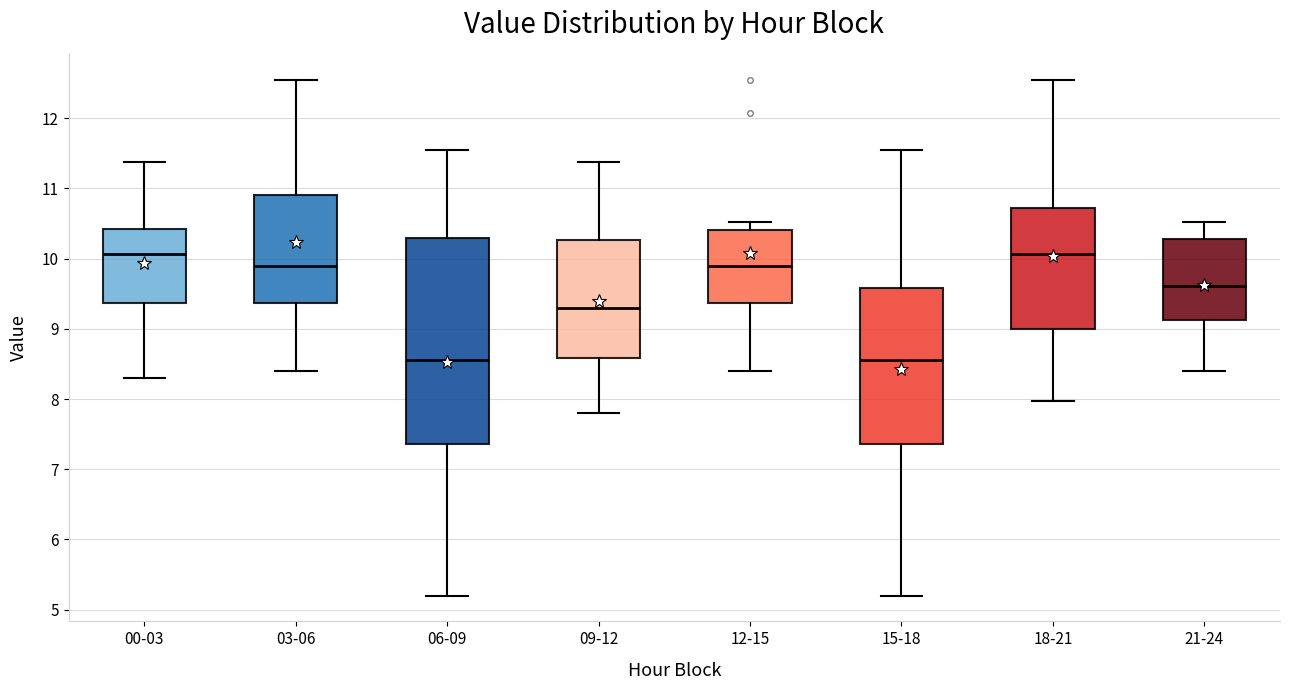

Reading left to right, read every box against the y-axis: the position of its median line, the range the box covers, and the ends of its whiskers. The values are not printed on the chart, so give them approximately, as read against the axis.

00-03: median 10.1, box 9.4 to 10.4, whiskers 8.3 to 11.4
03-06: median 9.9, box 9.4 to 10.9, whiskers 8.4 to 12.6
06-09: median 8.6, box 7.4 to 10.3, whiskers 5.2 to 11.6
09-12: median 9.3, box 8.6 to 10.3, whiskers 7.8 to 11.4
12-15: median 9.9, box 9.4 to 10.4, whiskers 8.4 to 10.5
15-18: median 8.6, box 7.4 to 9.6, whiskers 5.2 to 11.6
18-21: median 10.1, box 9.0 to 10.7, whiskers 8.0 to 12.6
21-24: median 9.6, box 9.1 to 10.3, whiskers 8.4 to 10.5